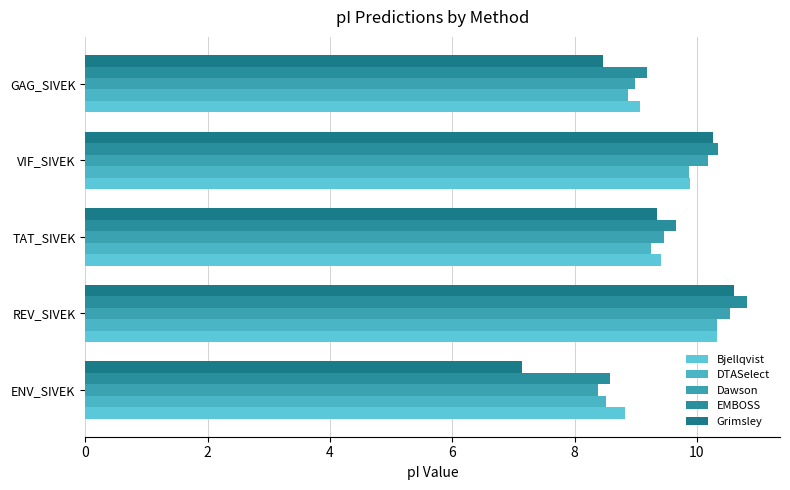

Reading left to right, transcribe all the data shown in this chart.

Bjellqvist: 8.8	10.3	9.4	9.9	9.1
DTASelect: 8.5	10.3	9.3	9.9	8.9
Dawson: 8.4	10.5	9.5	10.2	9.0
EMBOSS: 8.6	10.8	9.7	10.3	9.2
Grimsley: 7.1	10.6	9.4	10.3	8.5